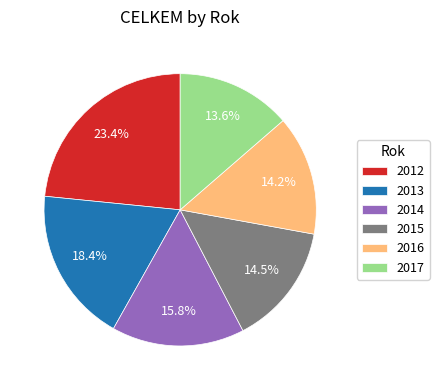

How much of the chart is everything except 2017?

86.4%